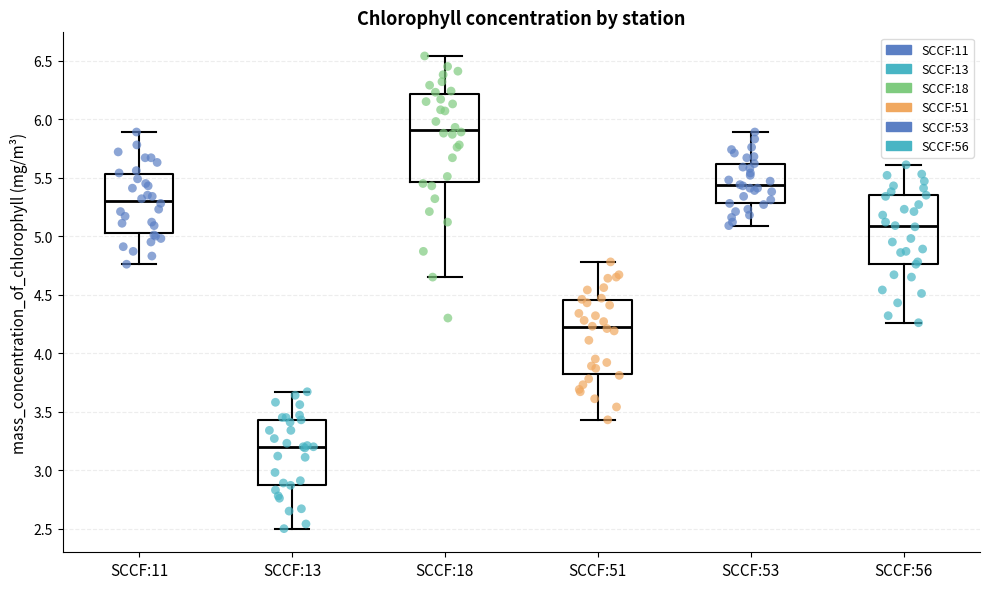

Which box has the lowest median line?

SCCF:13